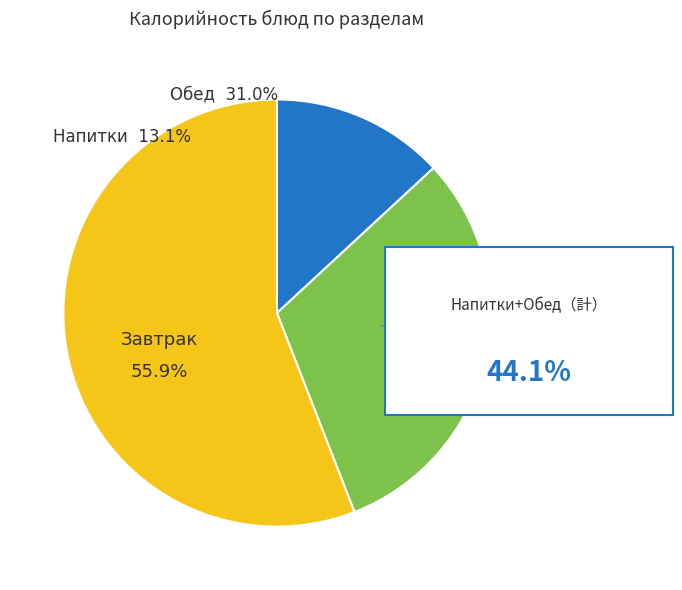

Is there any slice that represents more than half of the pie?

Yes